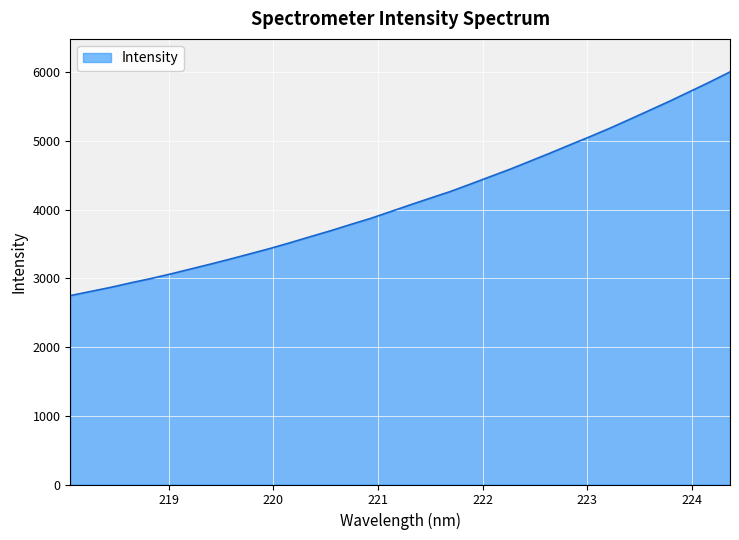

What is the maximum value shown in the chart?

6002.7